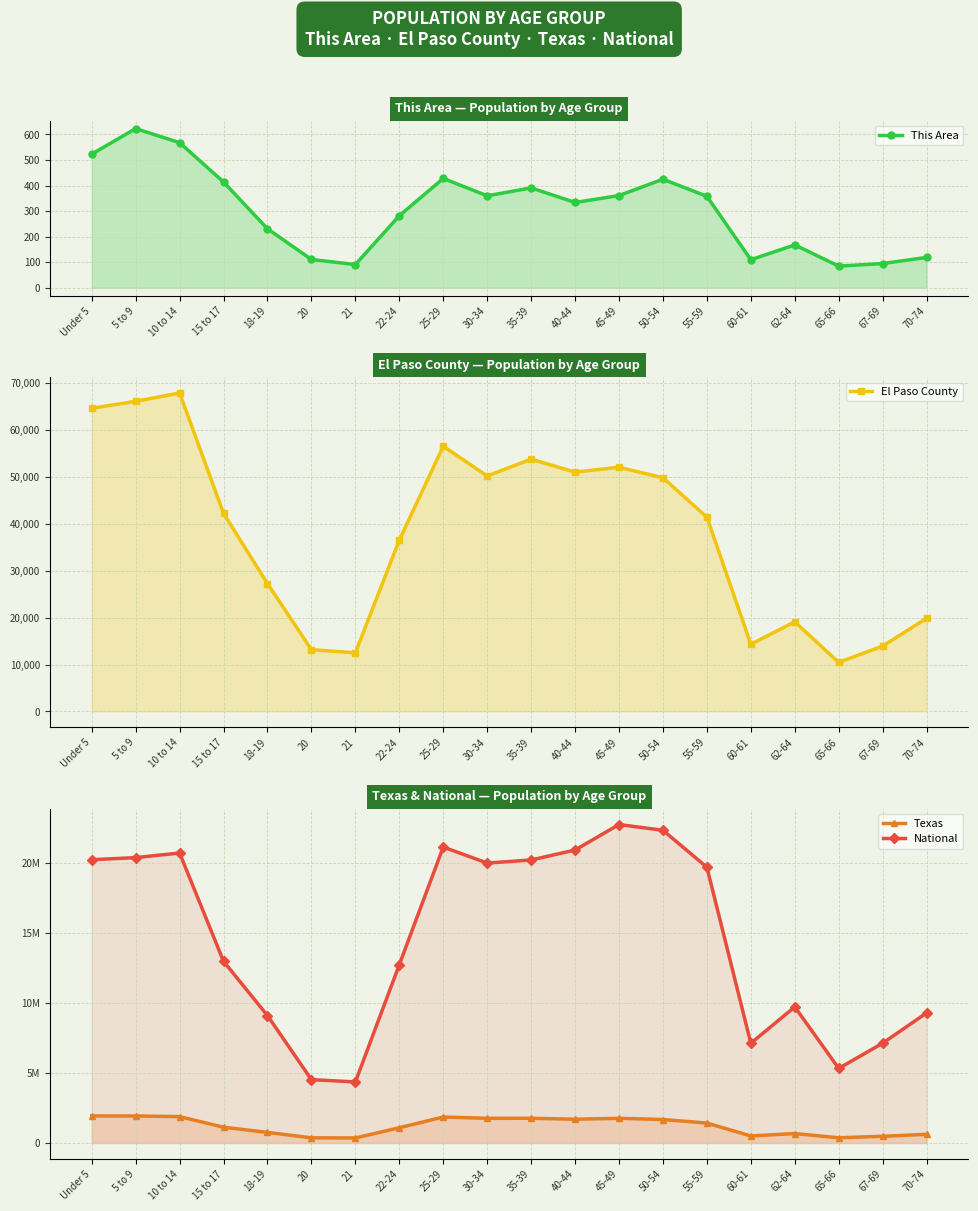

Is it true that This Area equals 91 at 15 to 17?

False